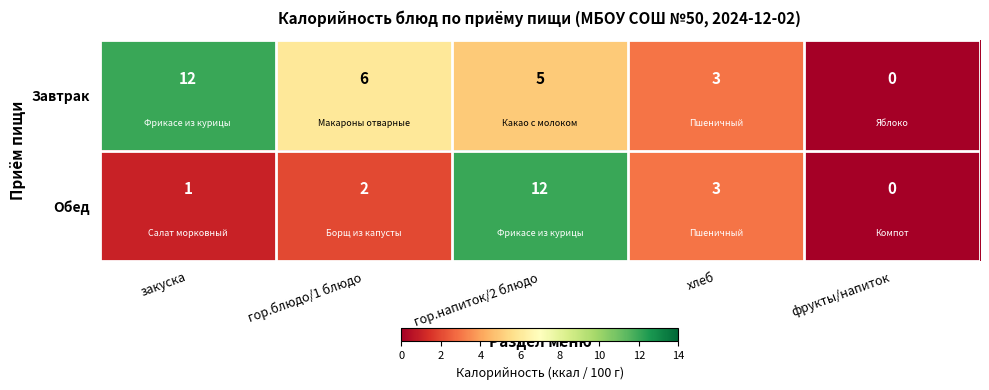

What is the difference between the maximum and minimum values in the Завтрак series?

12